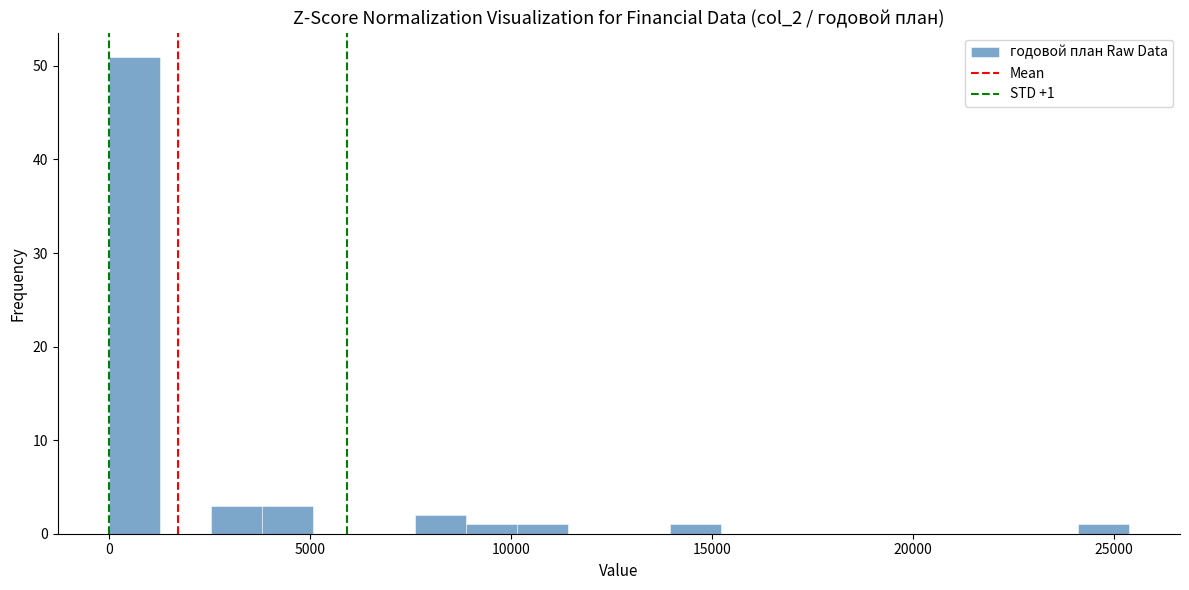

Around what value on the x-axis is the tallest bar? Give the approximate position of its centre, as read against the axis.

500